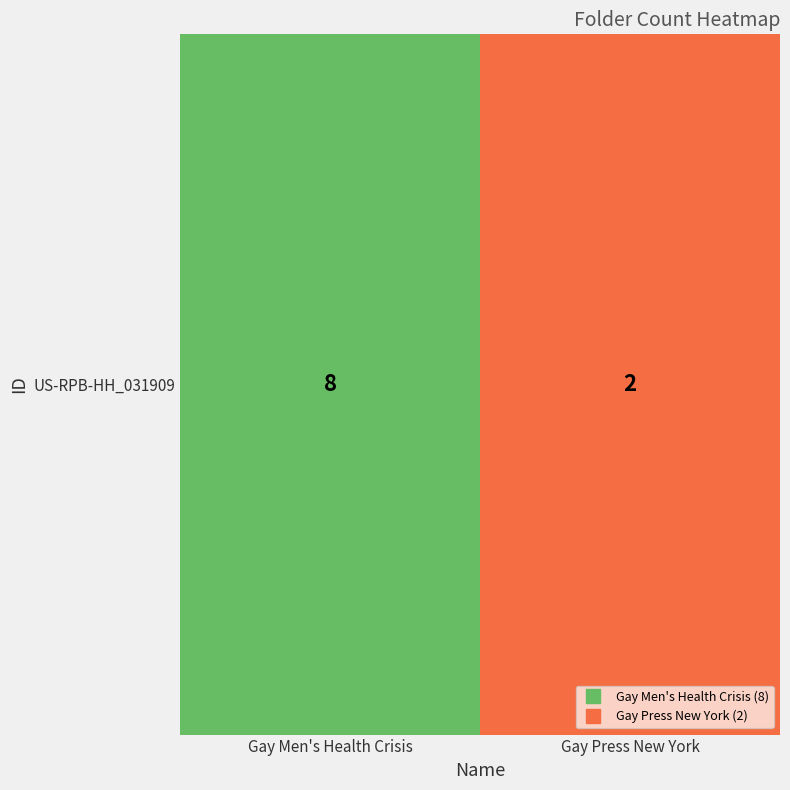

What is the sum of the values at Gay Men's Health Crisis and Gay Press New York?

10